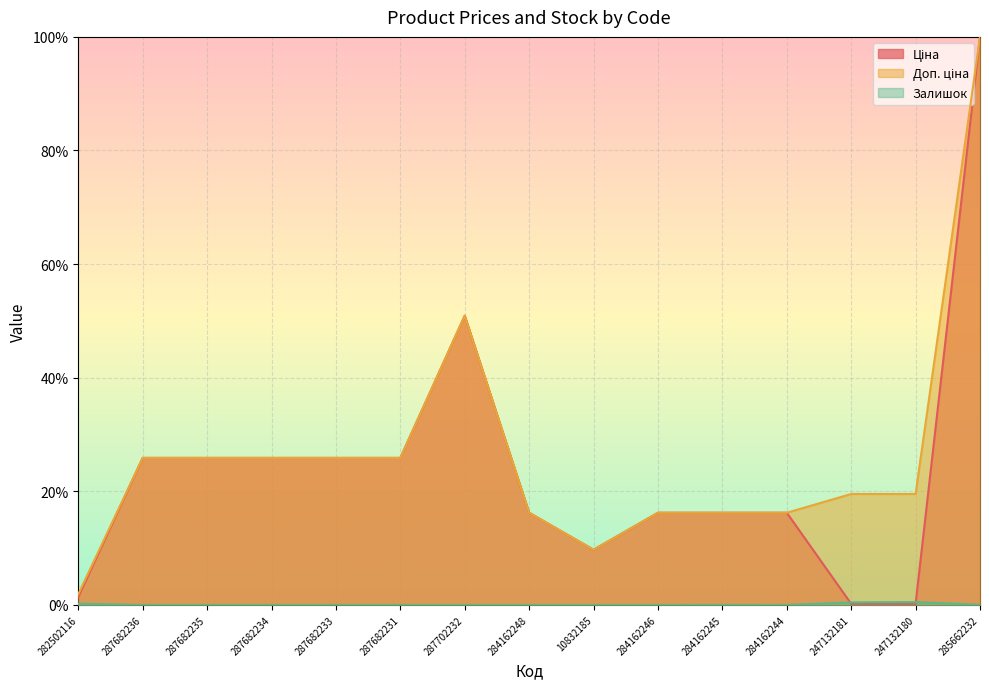

What is the label of the 3rd point from the left?

287682235